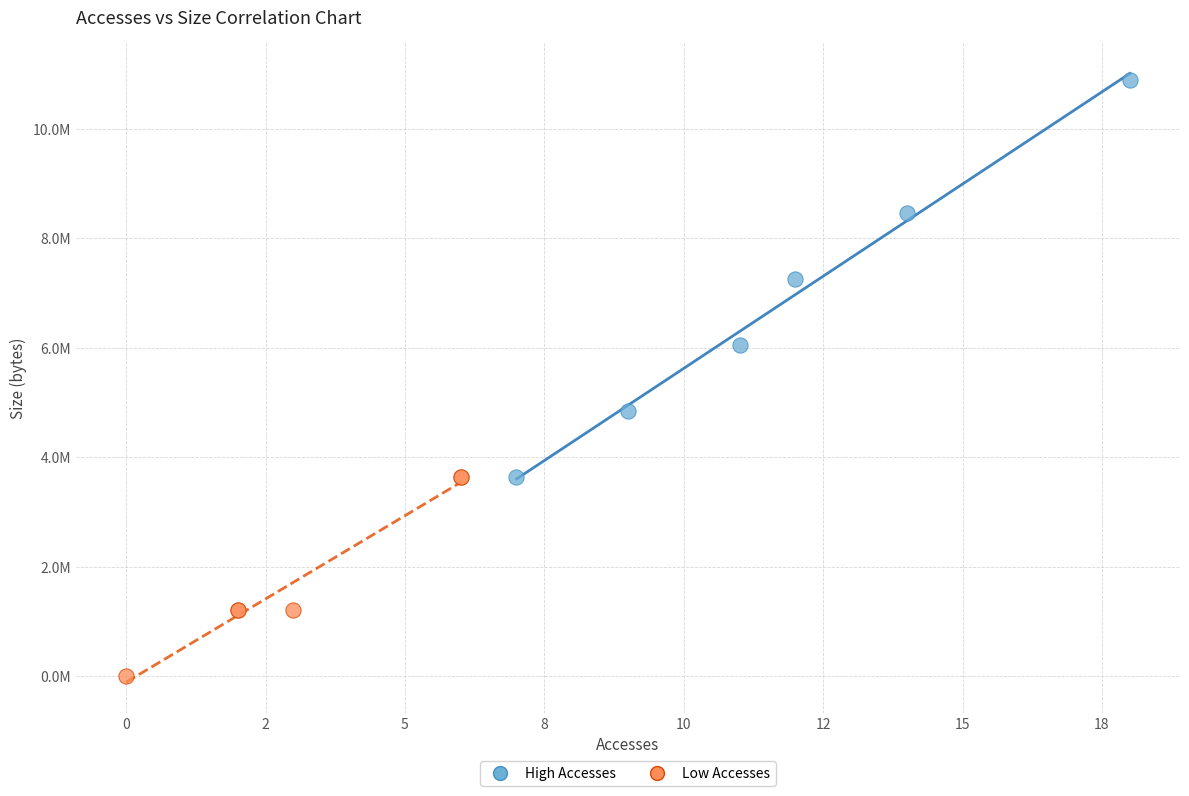

Which series reaches the minimum Y coordinate?

Low Accesses